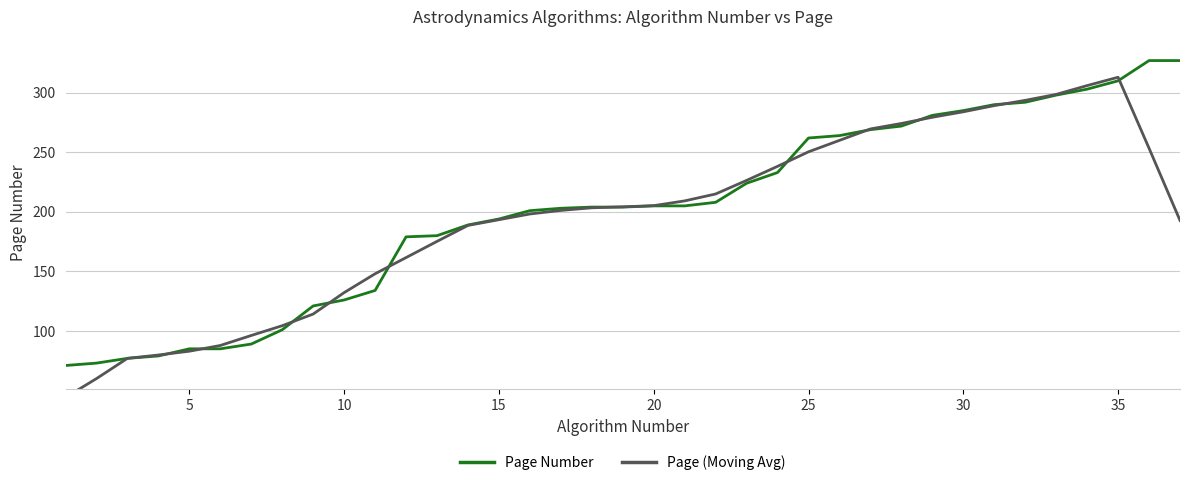

How many values in the Page (Moving Avg) series exceed 203?

19